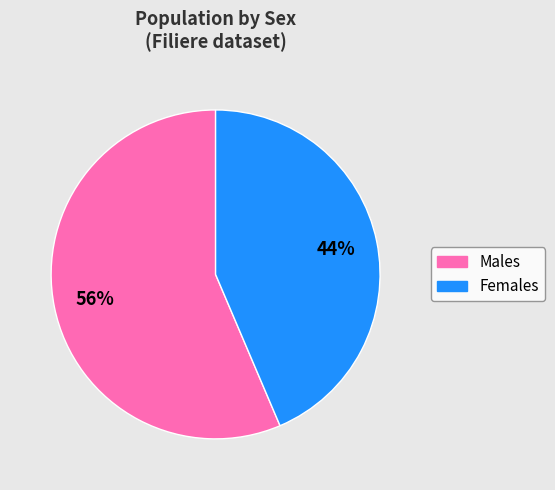

Is there a majority slice in this chart?

Yes